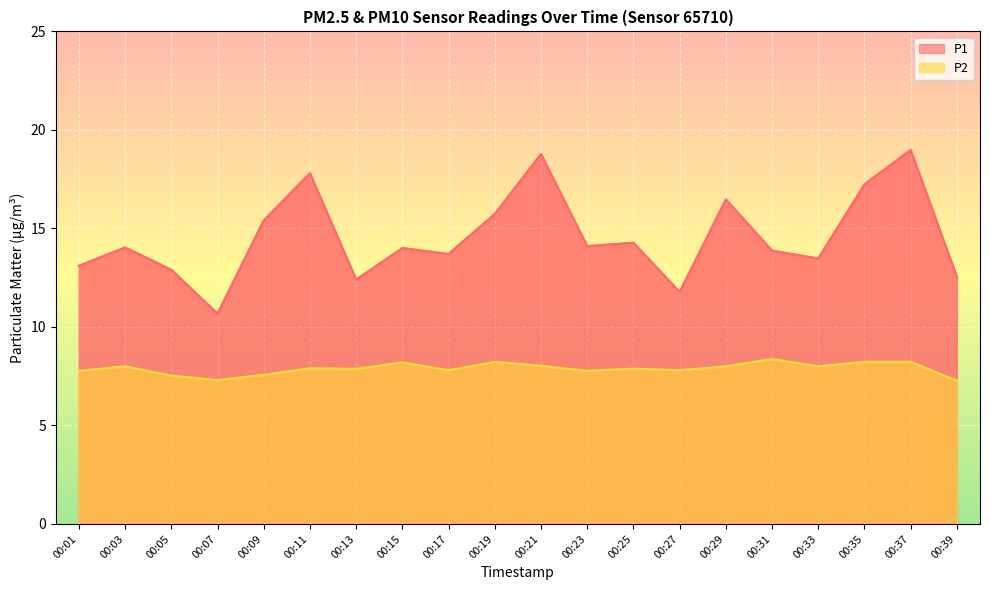

What is the value of the P1 point at the 18th from the left?

17.2